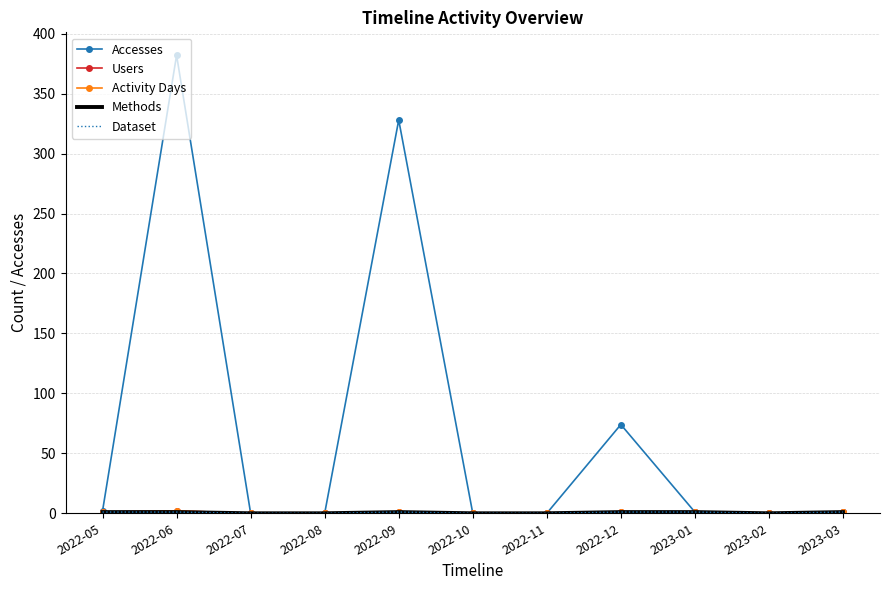

Where is the first local minimum for Dataset?

2023-02